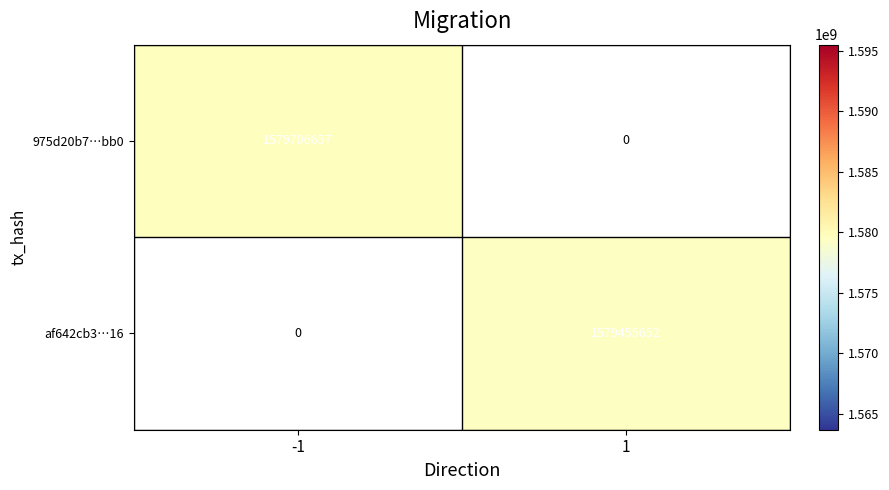

What is the average value of the af642cb3…16 series?

789727826